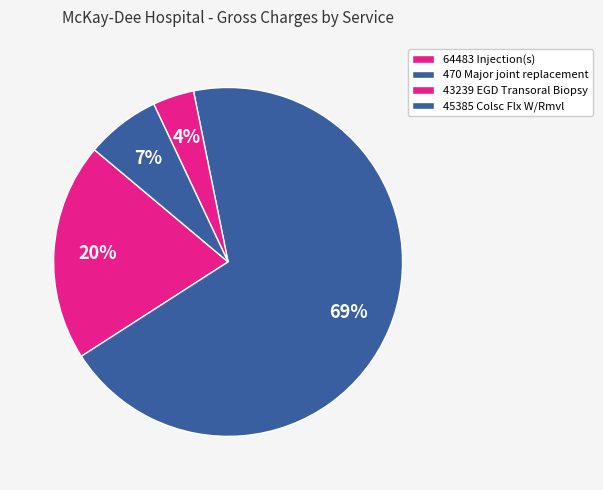

Count the number of slices in the pie.

4